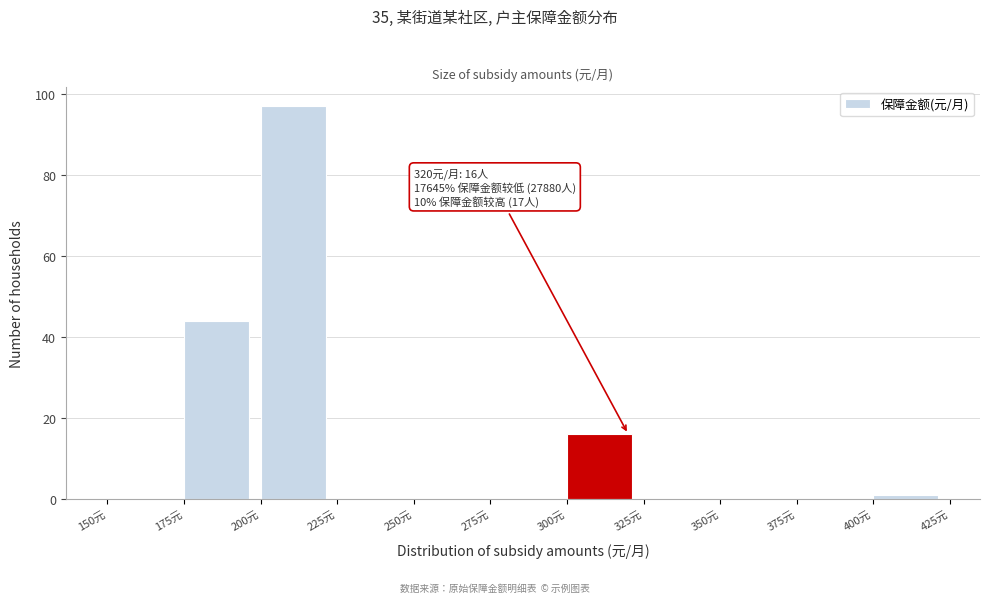

Over which range of the x-axis is the bar tallest?

200 to 225